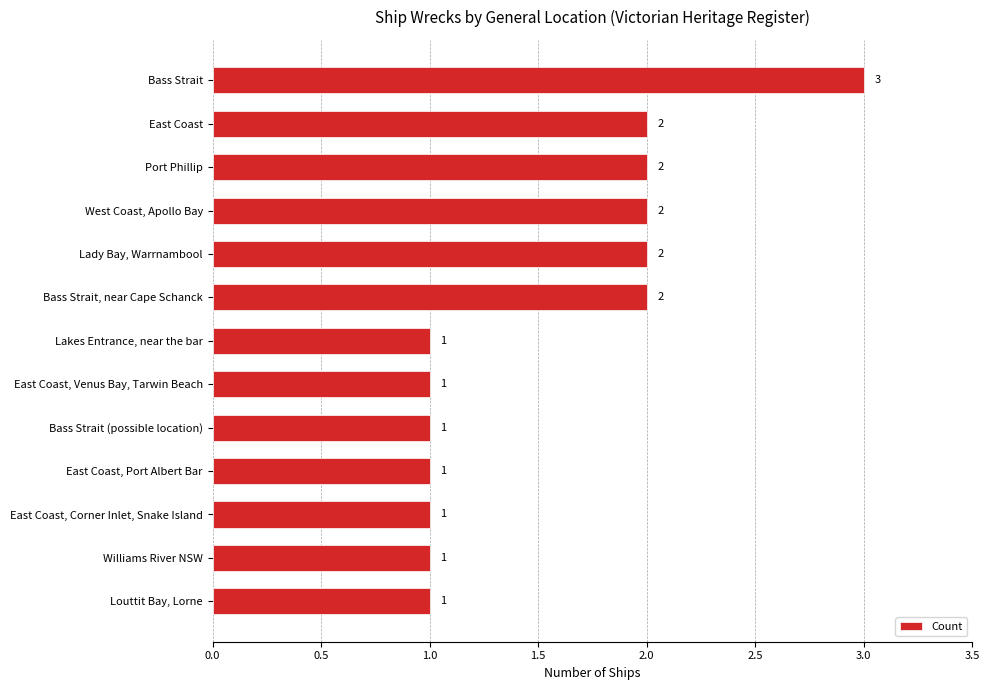

What position from the top is West Coast, Apollo Bay?

4